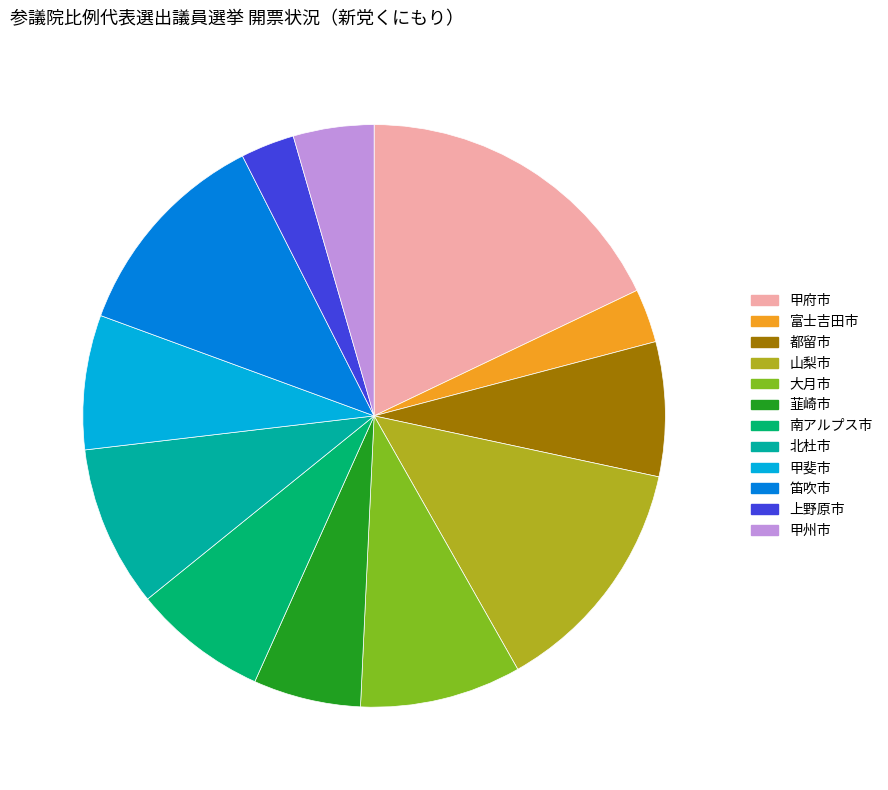

Does 北杜市 represent more than half of the total?

No